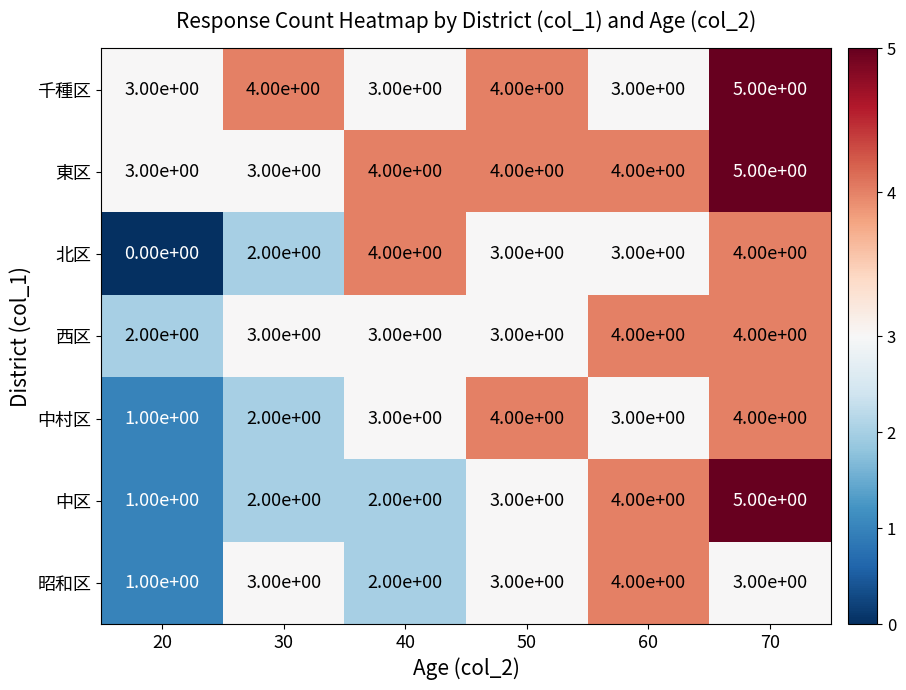

Count the 西区 values in the range 3 to 4.

5